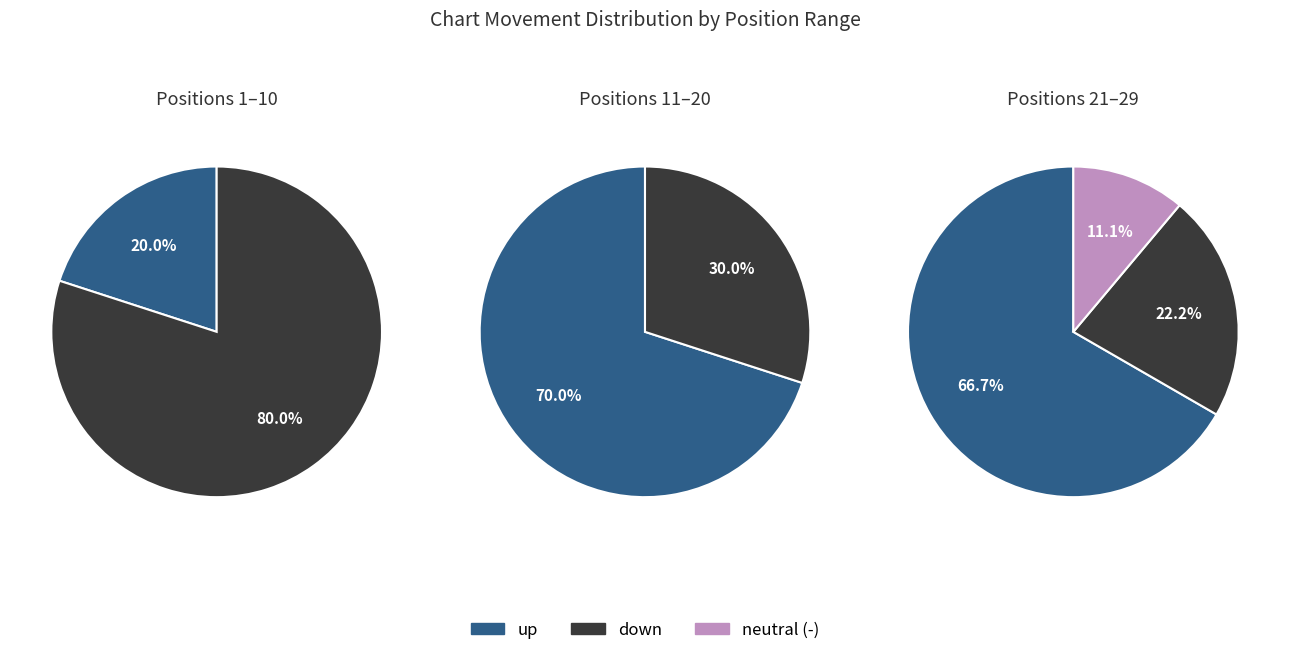

To the nearest percent, what is the average slice percentage?

33%